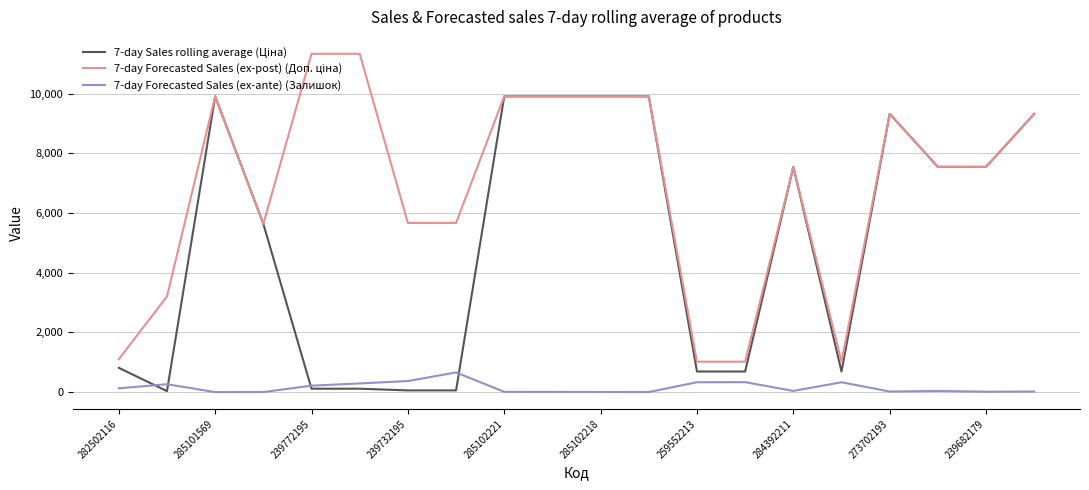

What is the greatest value displayed?

11334.0